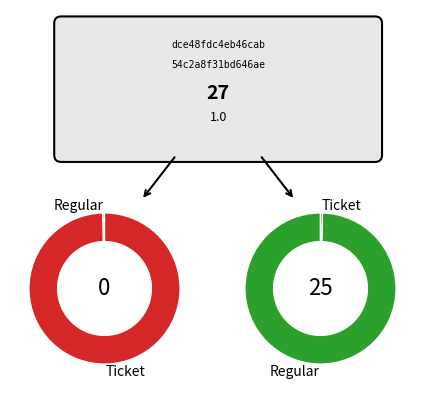

Does io_index_25 account for over 50% of the chart?

Yes